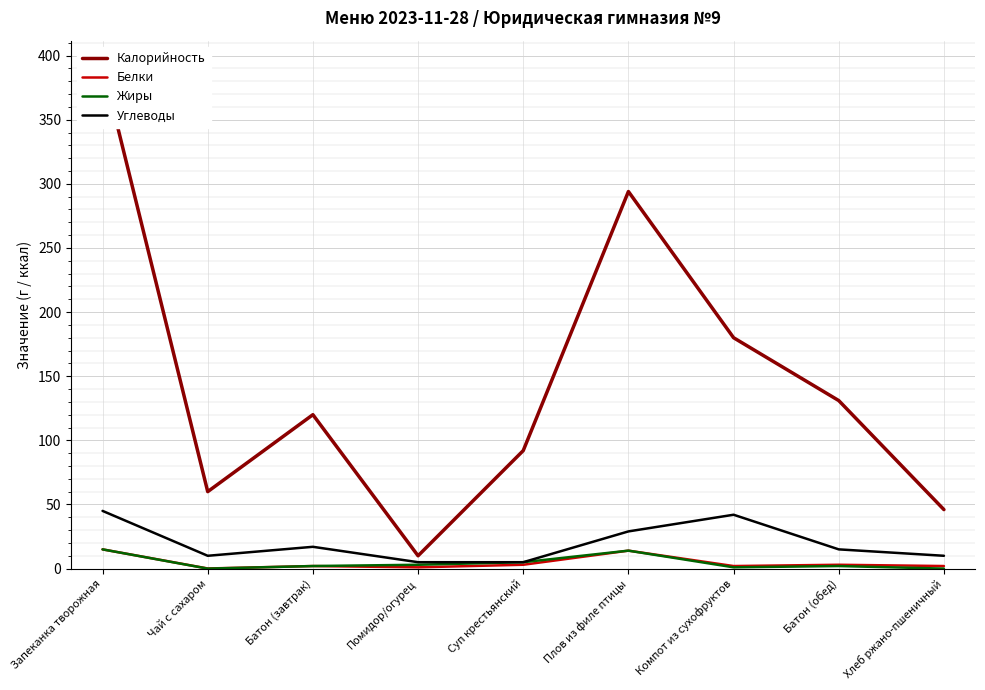

Reading right to left, list all the values displayed in this chart.

Калорийность: 46.0	131.0	180.0	294.0	92.0	10.0	120.0	60.0	392.0
Белки: 2.0	3.0	2.0	14.0	3.0	1.0	2.0	0.1	15.0
Жиры: 0.0	2.0	1.0	14.0	5.0	3.0	2.0	0.0	15.0
Углеводы: 10.0	15.0	42.0	29.0	5.0	5.0	17.0	10.0	45.0